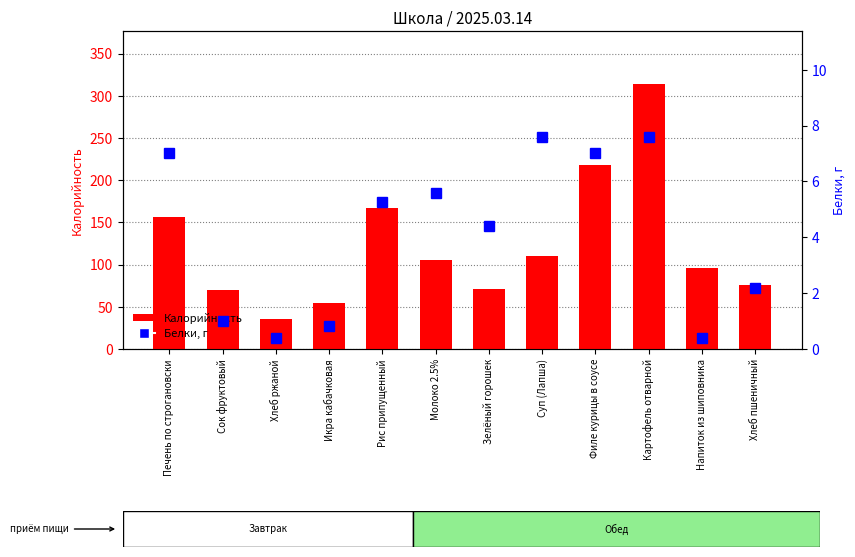

Reading left to right, extract all data points from this chart.

Калорийность: Печень по строгановски=156.7	Сок фруктовый=69.8	Хлеб ржаной=35.0	Икра кабачковая=54.1	Рис припущенный=166.8	Молоко 2.5%=105.0	Зелёный горошек=71.6	Суп (Лапша)=110.2	Филе курицы в соусе=217.6	Картофель отварной=313.9	Напиток из шиповника=96.0	Хлеб пшеничный=75.2
Белки: Печень по строгановски=7.0	Сок фруктовый=1.0	Хлеб ржаной=0.4	Икра кабачковая=0.8	Рис припущенный=5.2	Молоко 2.5%=5.6	Зелёный горошек=4.4	Суп (Лапша)=7.6	Филе курицы в соусе=7.0	Картофель отварной=7.6	Напиток из шиповника=0.4	Хлеб пшеничный=2.2